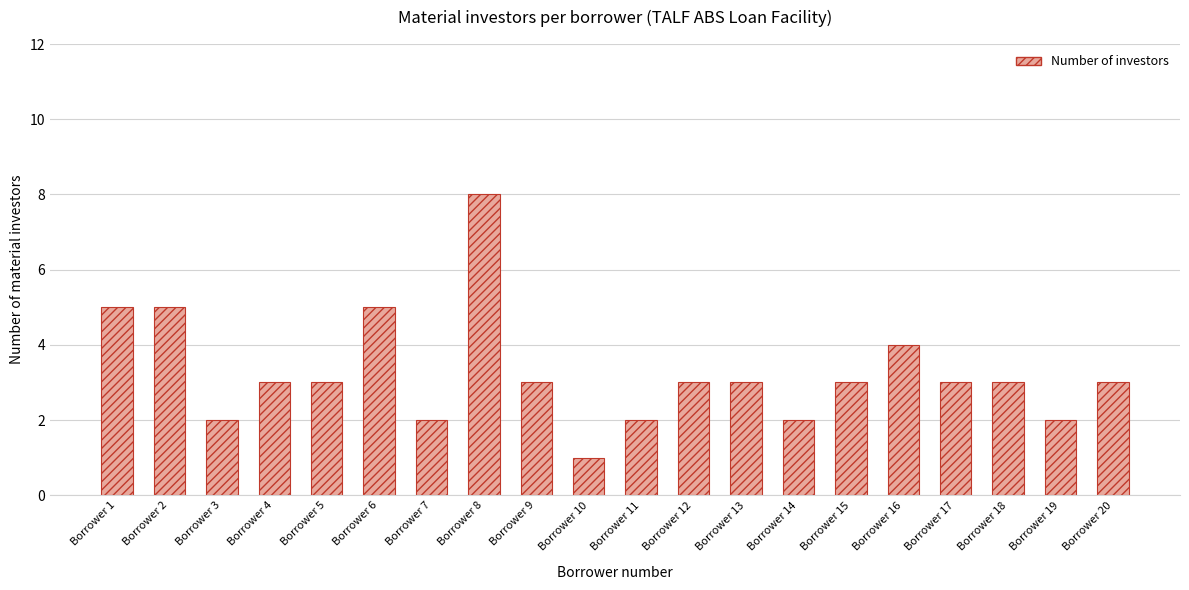

Does the chart contain stacked bars?

No